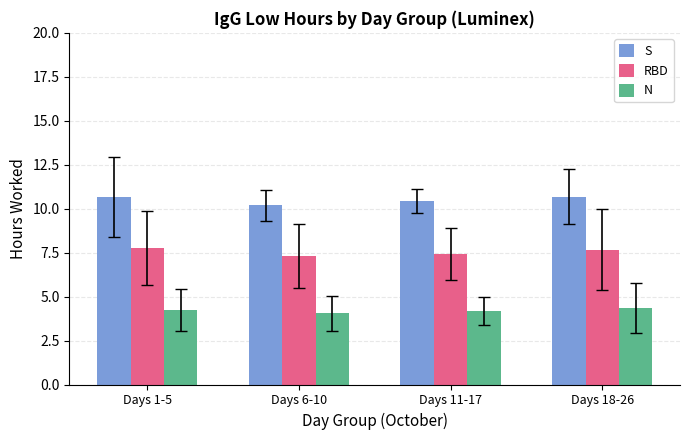

What is the label of the 4th bar from the right?

Days 1-5